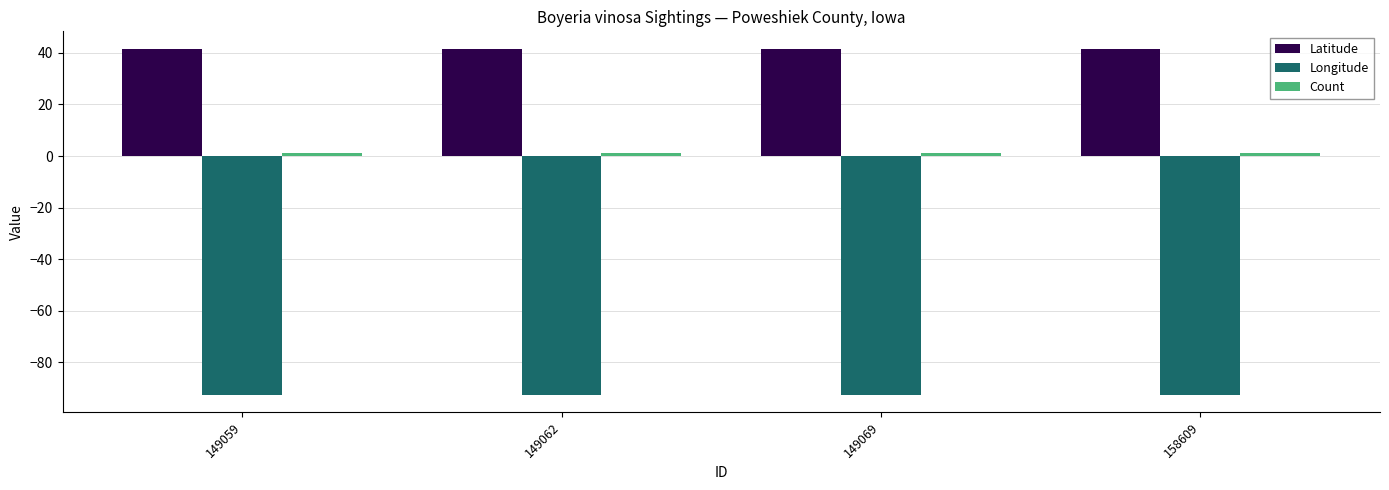

Which series has the largest total across all categories?

Latitude